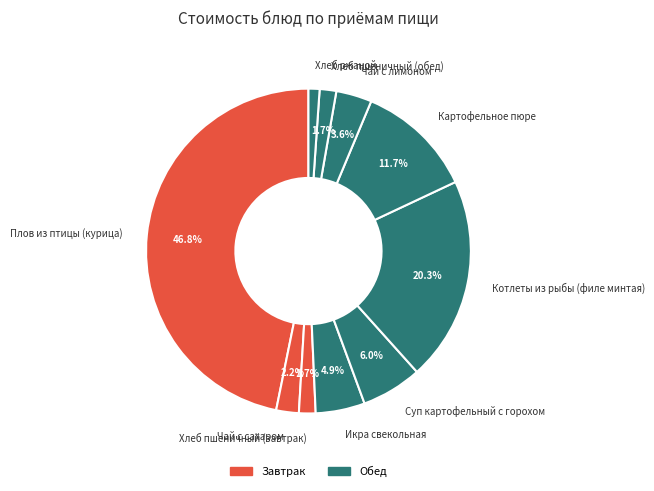

To the nearest percent, what portion does Плов из птицы (курица) represent?

47%